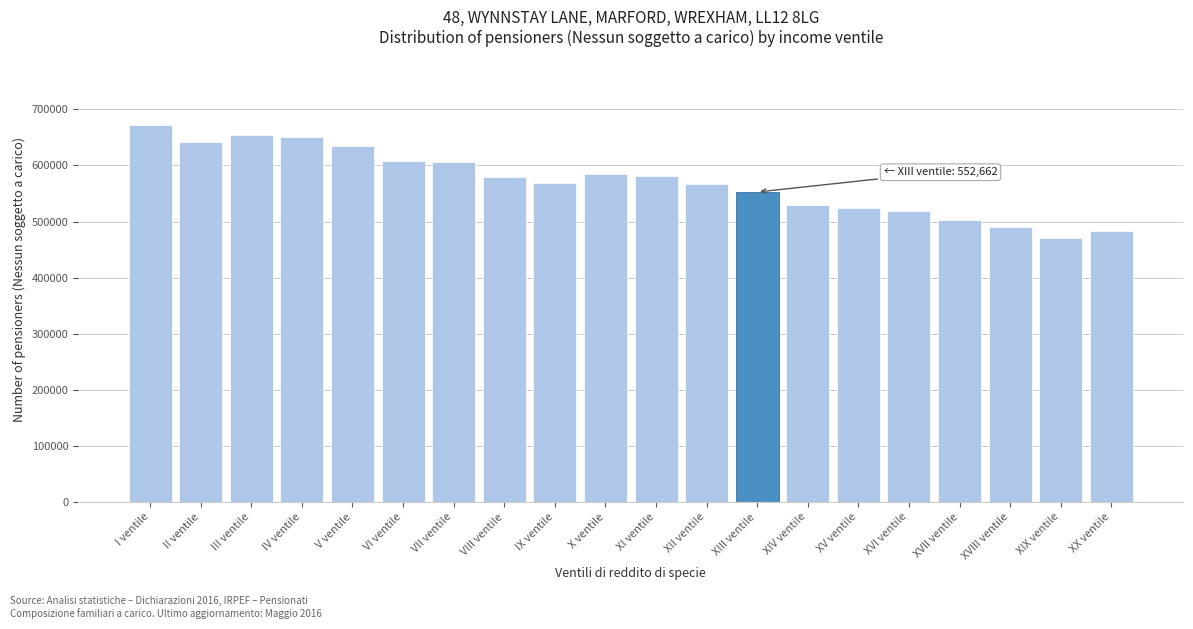

True or false: the data shows 607800 at VI ventile.

True